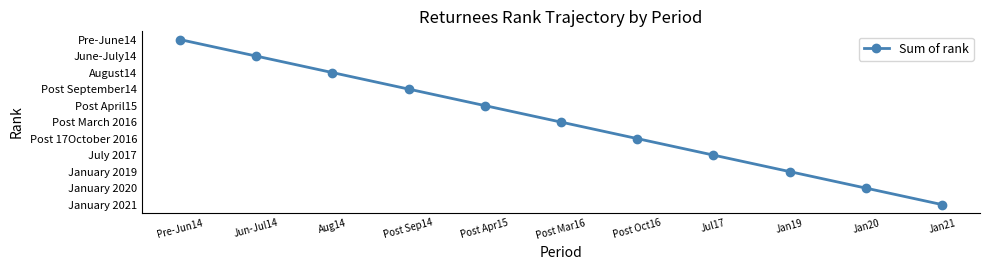

Does the chart have visible grid lines?

No